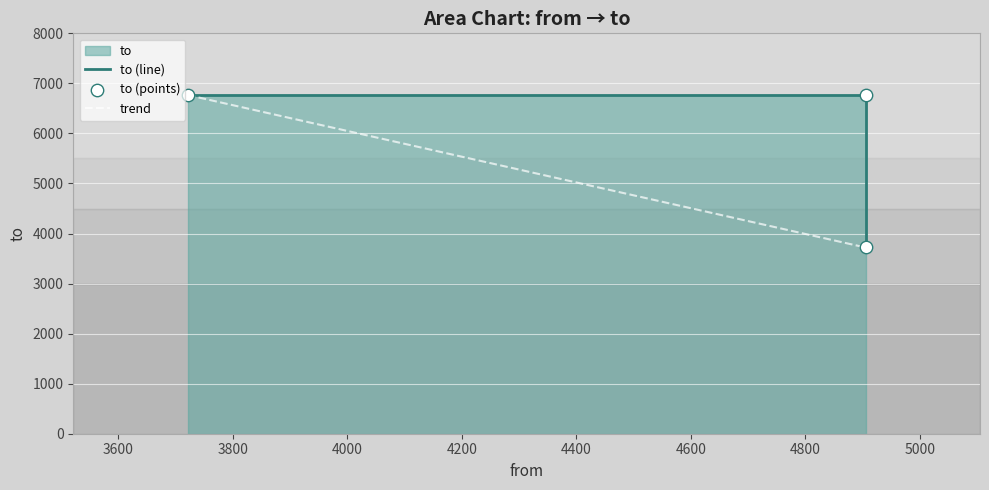

What is the ratio of the value at 3721 to the value at 4905?

1.0